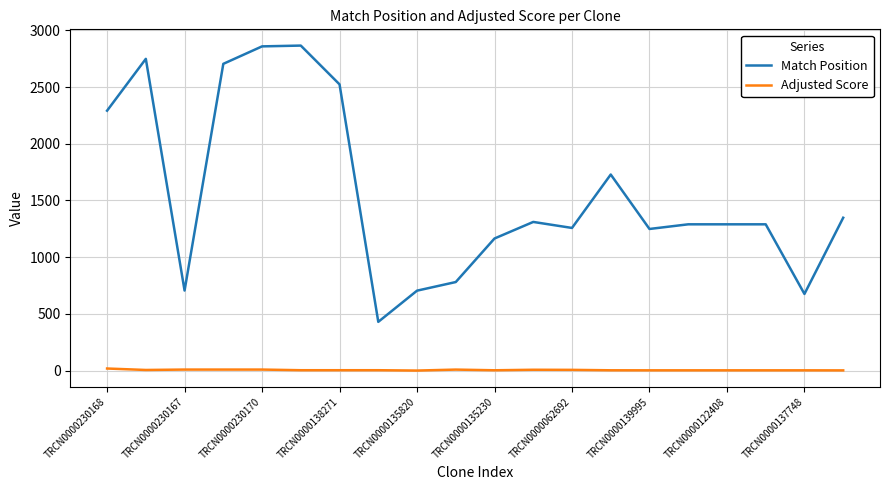

Rank the series by their maximum value, from highest to lowest.

Match Position, Adjusted Score